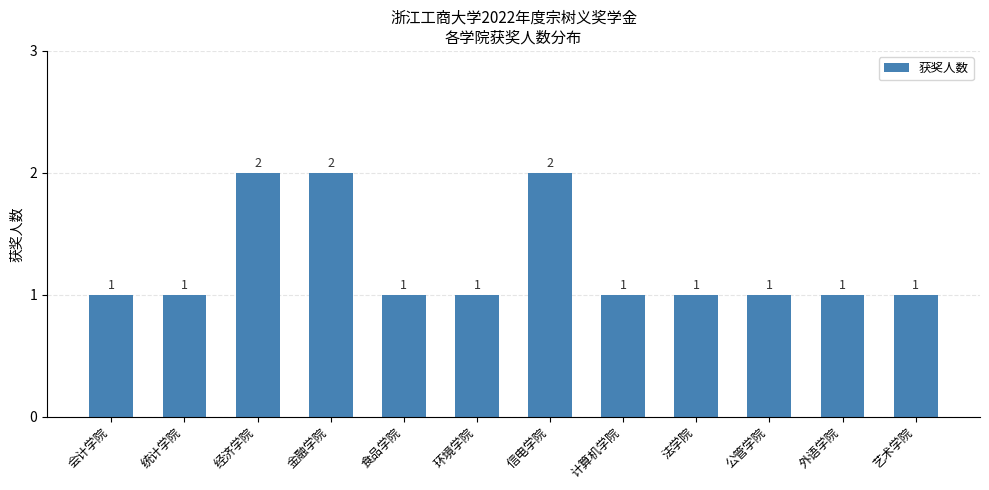

How many data points are above 1?

3